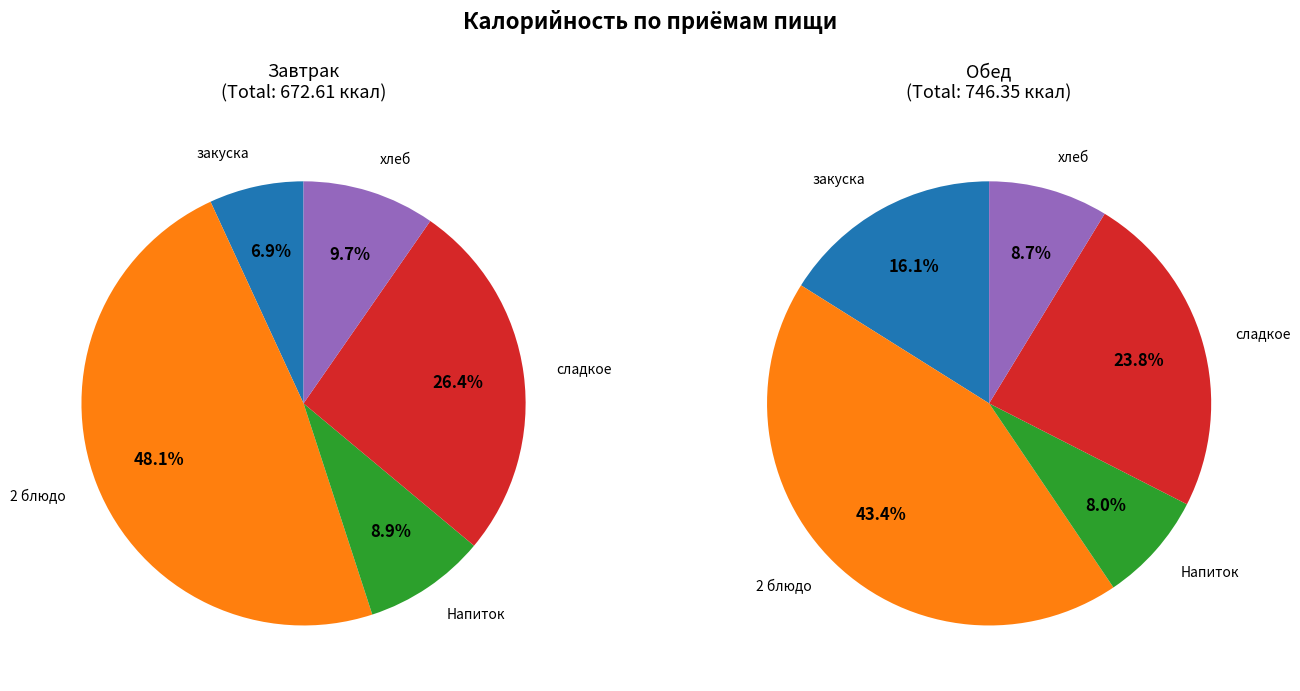

Rank the series by their maximum value, from lowest to highest.

Завтрак, Обед